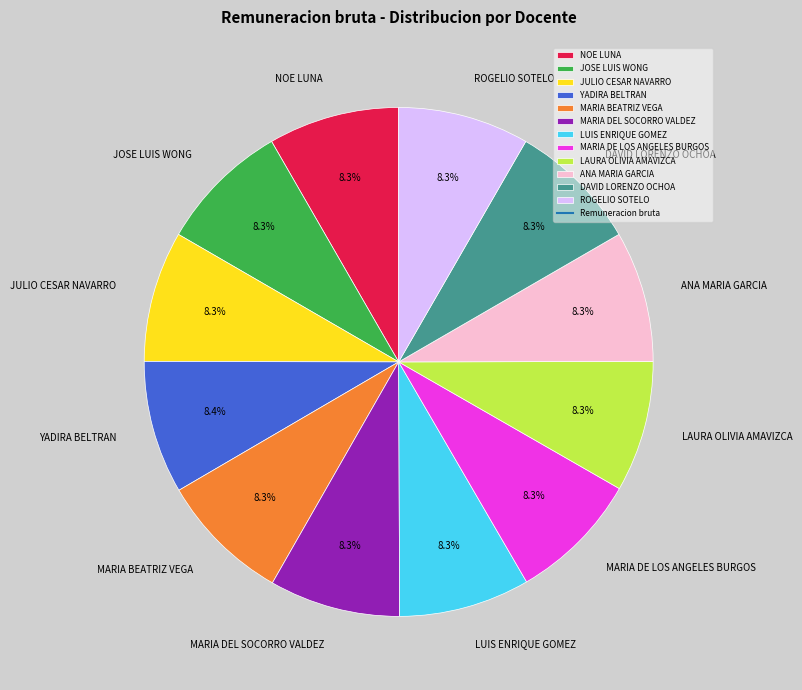

What percentage is the JOSE LUIS WONG slice, to the nearest percent?

8%